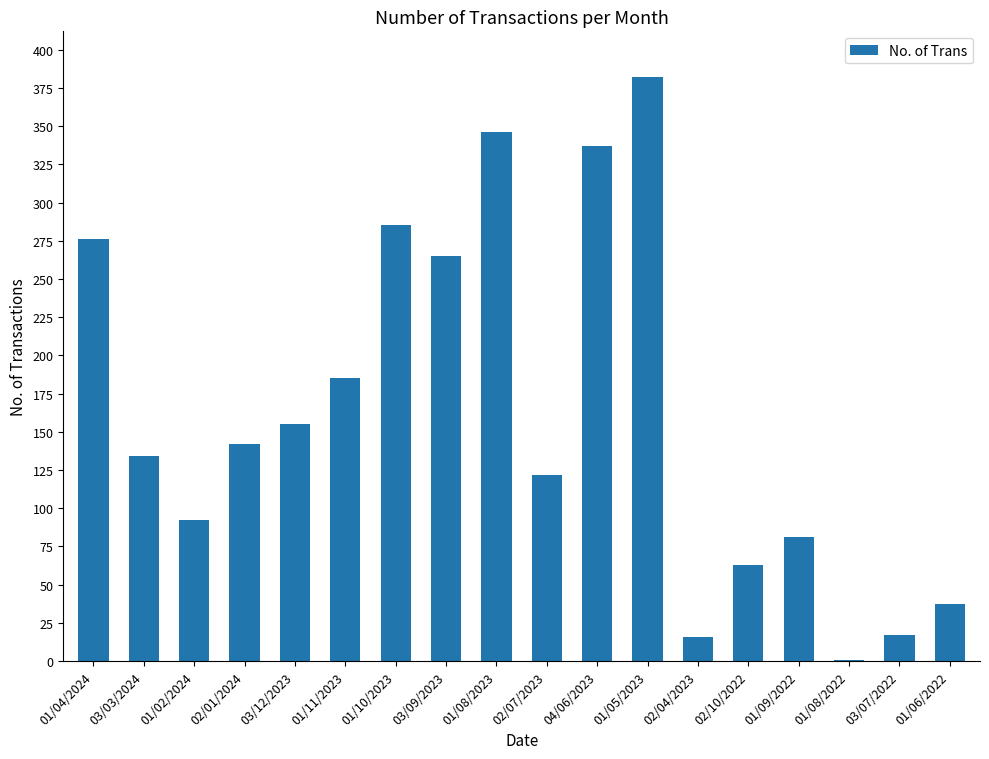

Which category has the highest value across all series?

01/05/2023